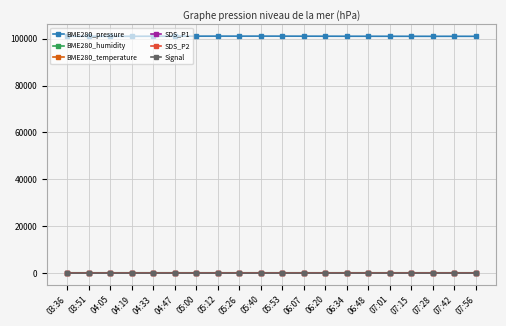

Which series has the largest total across all categories?

BME280_pressure